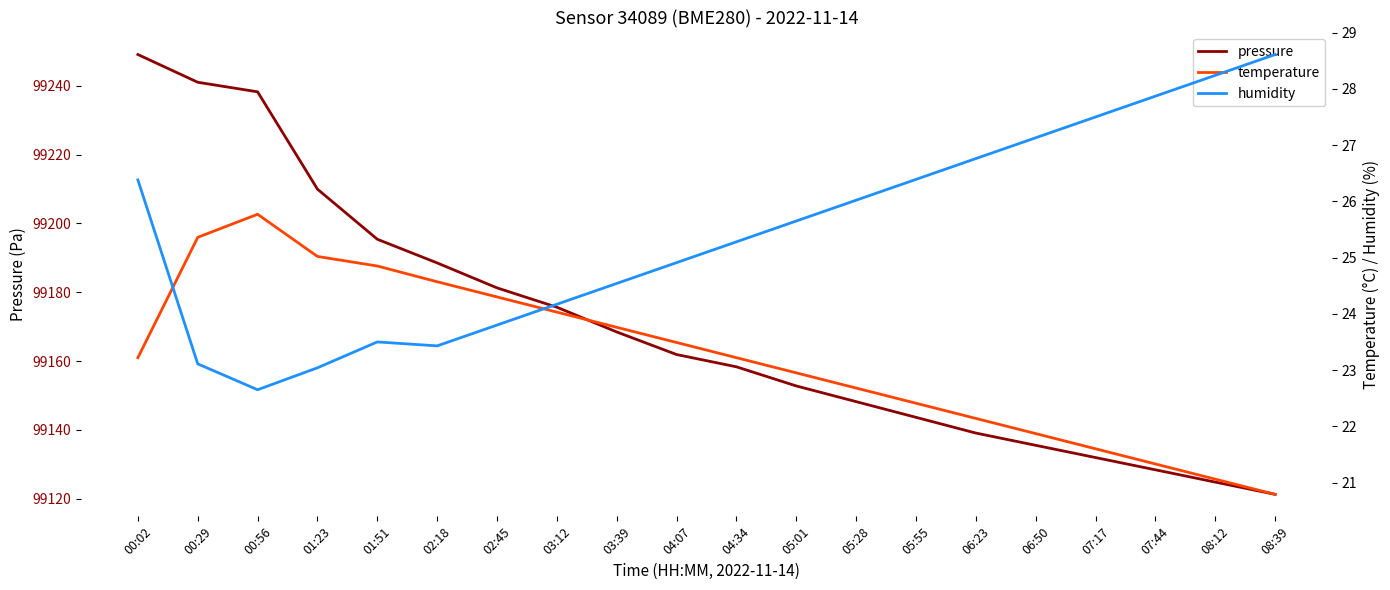

Does the chart have visible grid lines?

No